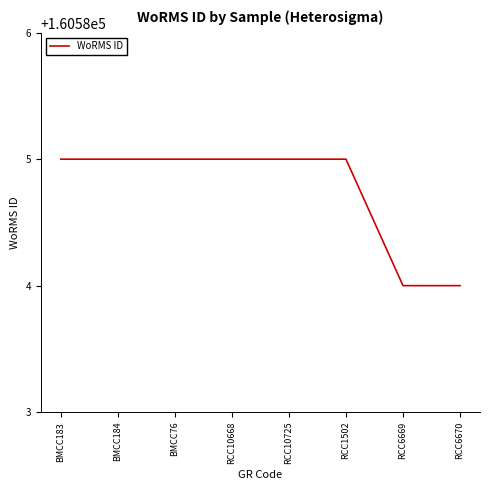

Between RCC1502 and RCC6669, which is larger?

RCC1502